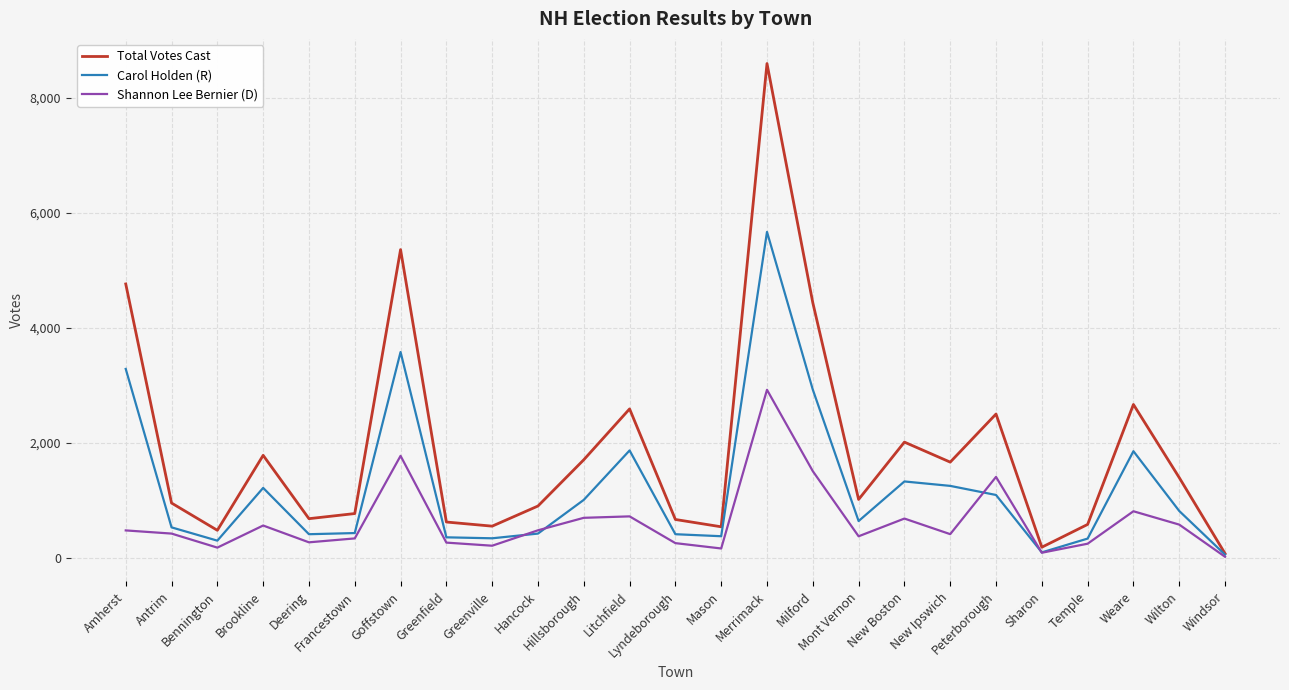

Which series has the largest total across all categories?

Total Votes Cast